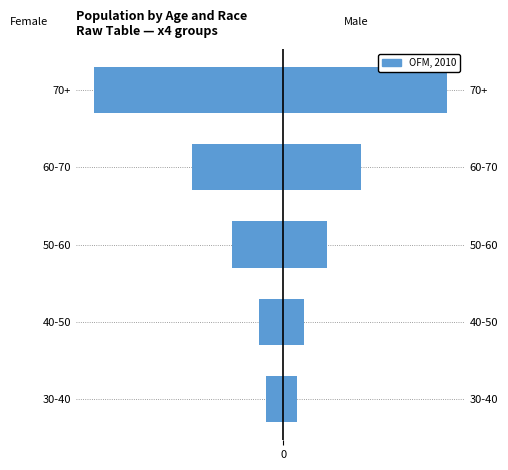

How many bars are there in total?

5